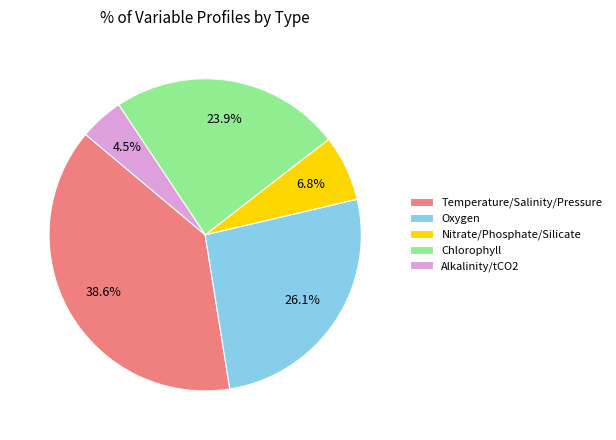

The Temperature/Salinity/Pressure slice represents 39% of the pie. True or false?

True